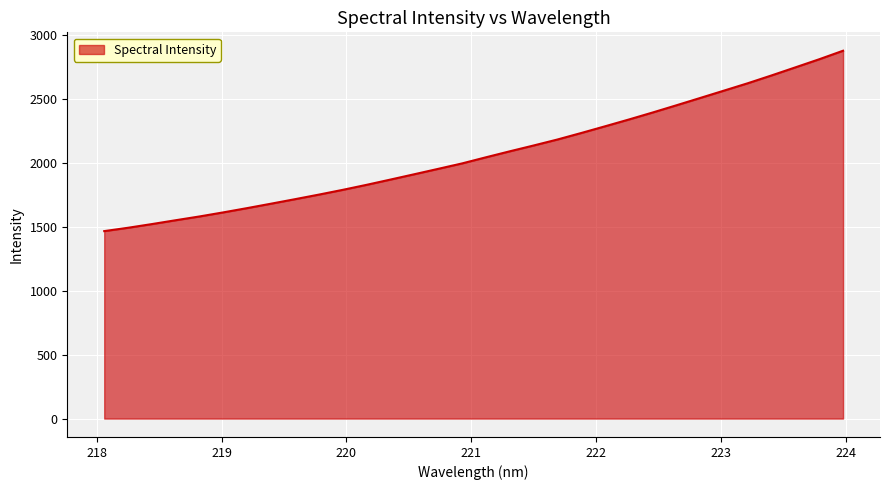

What is the smallest value displayed?

1468.0